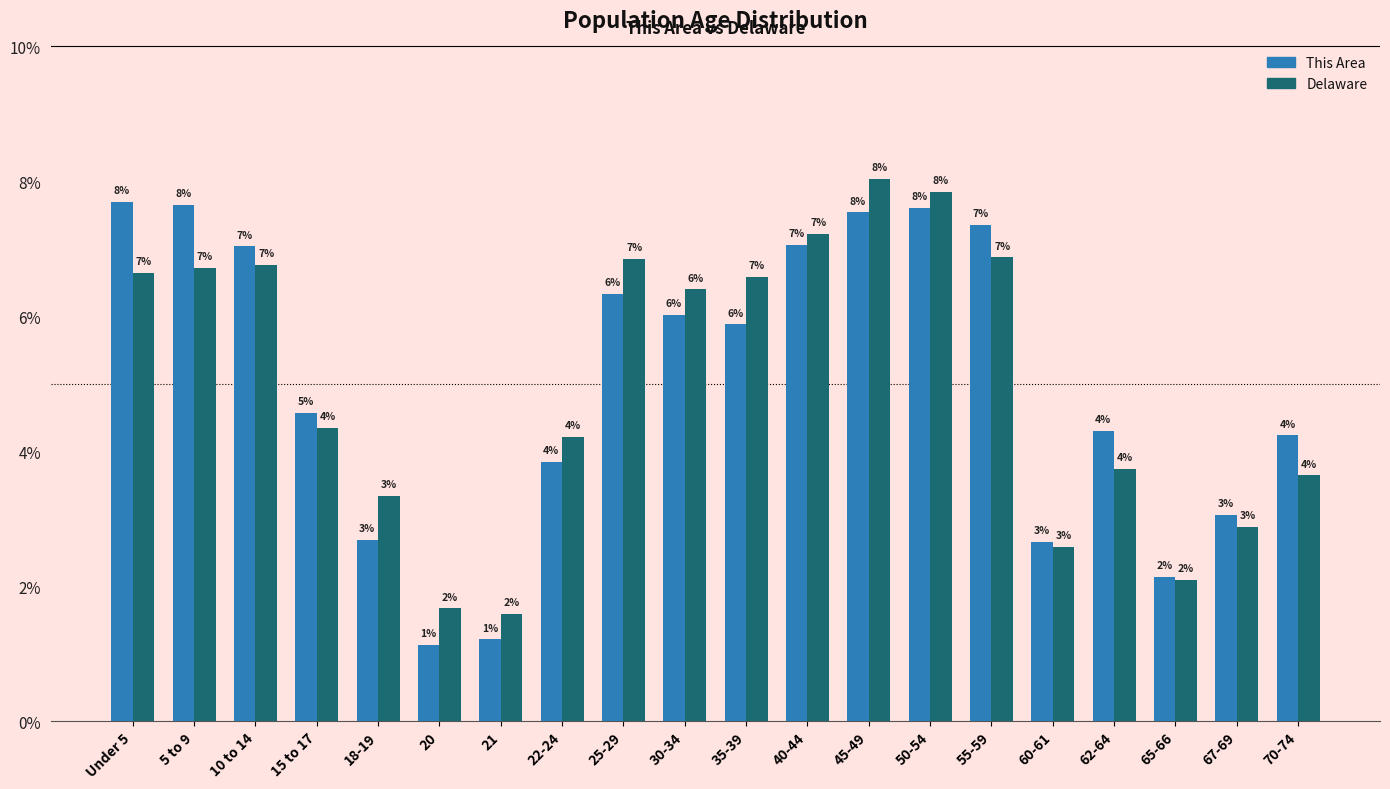

What is the average value of the This Area series?

5.0